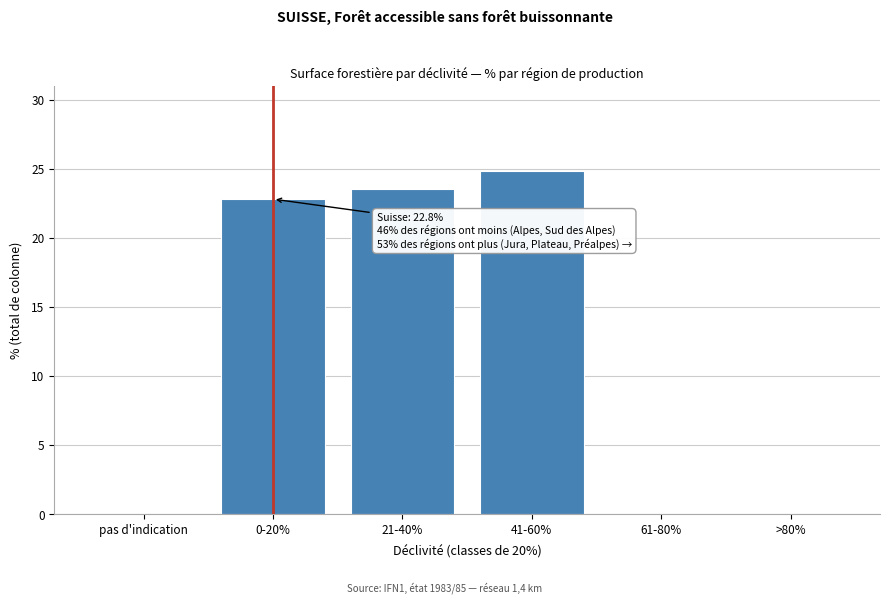

Reading left to right, what are all the values shown in this chart?

pas d'indication=0.0	0-20%=22.8	21-40%=23.5	41-60%=24.8	61-80%=0.0	>80%=0.0